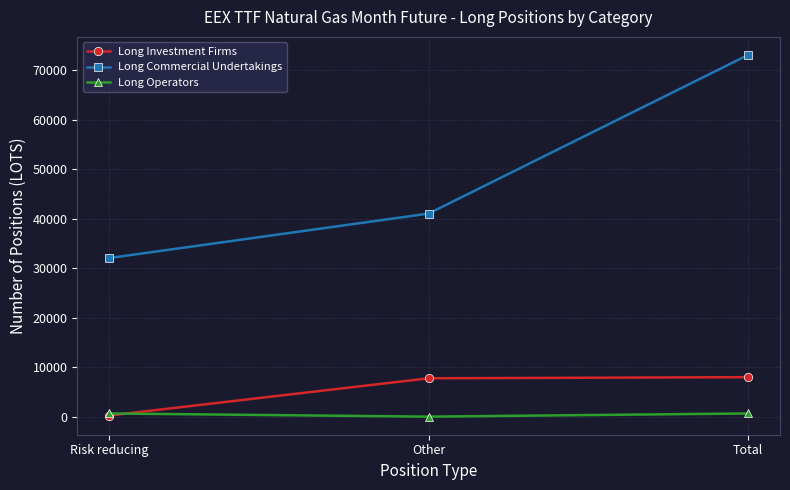

Is the value of Long Operators at Other greater than the value of Long Commercial Undertakings at Other?

No